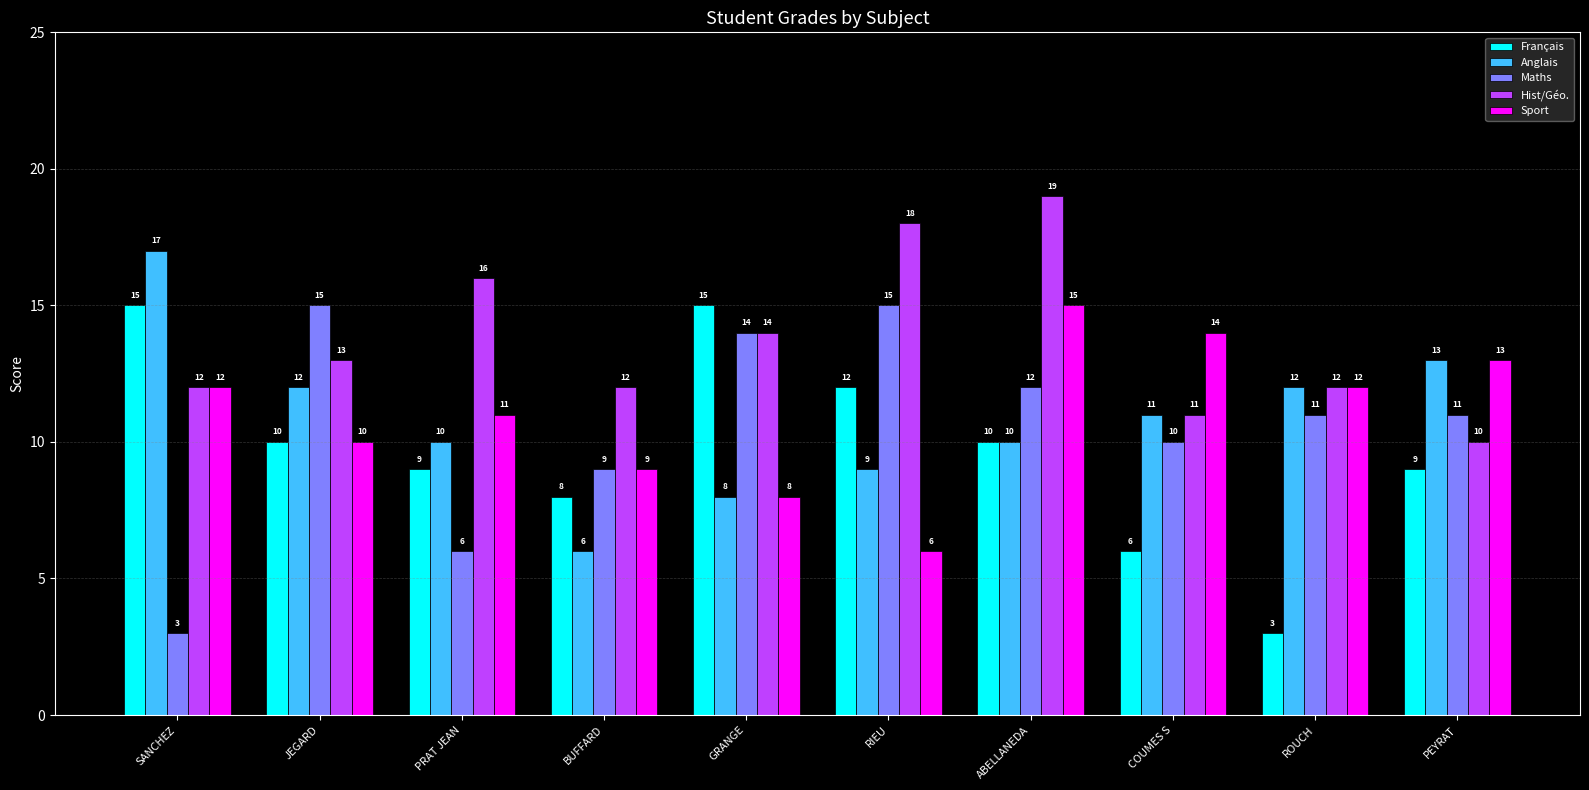

Reading left to right, extract all data points from this chart.

Français: 15	10	9	8	15	12	10	6	3	9
Anglais: 17	12	10	6	8	9	10	11	12	13
Maths: 3	15	6	9	14	15	12	10	11	11
Hist/Géo.: 12	13	16	12	14	18	19	11	12	10
Sport: 12	10	11	9	8	6	15	14	12	13